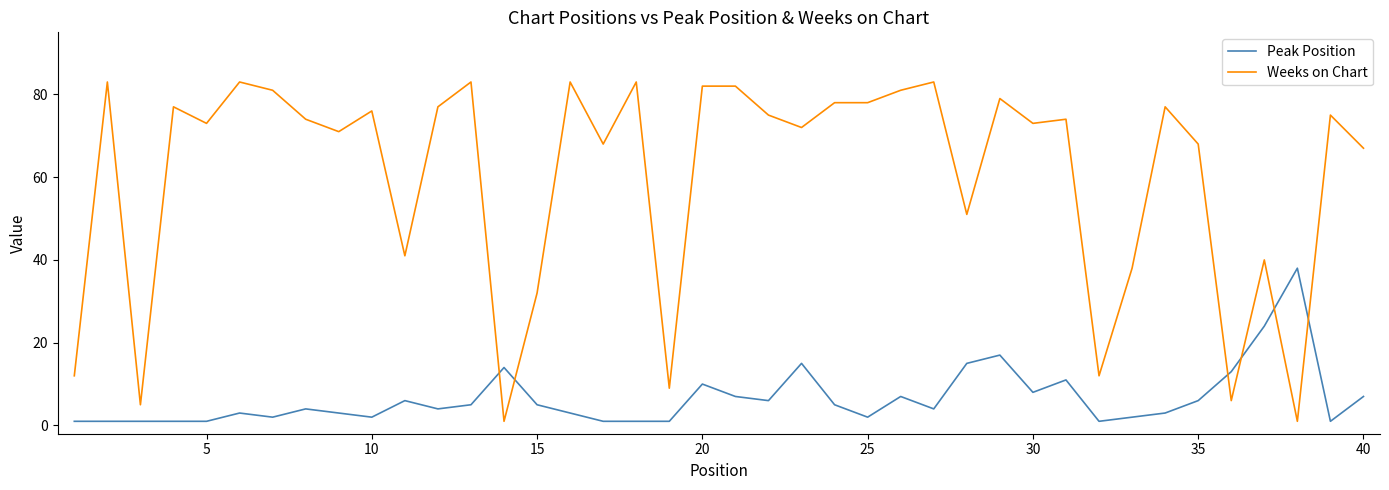

Which series has the largest total across all categories?

Weeks on Chart